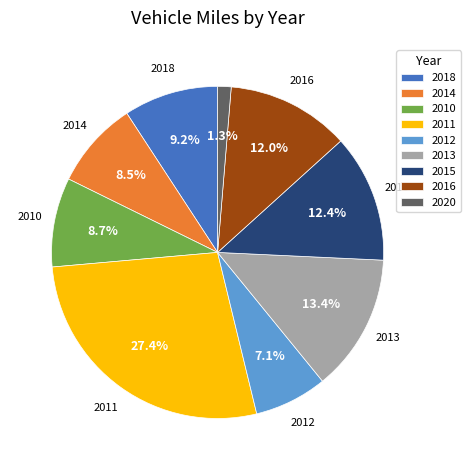

What is the smallest slice in the pie chart?

2020